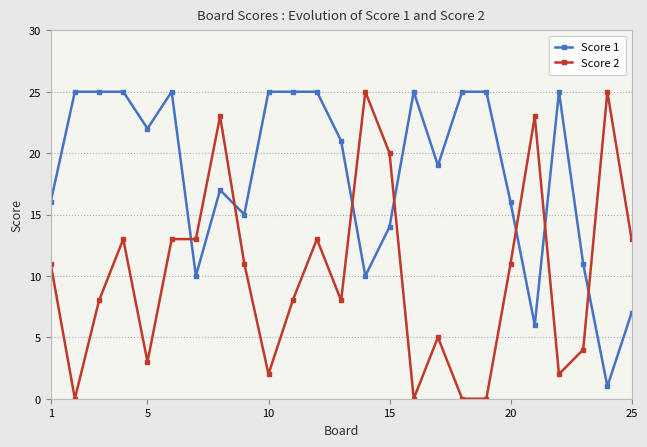

What is the maximum value shown in the chart?

25